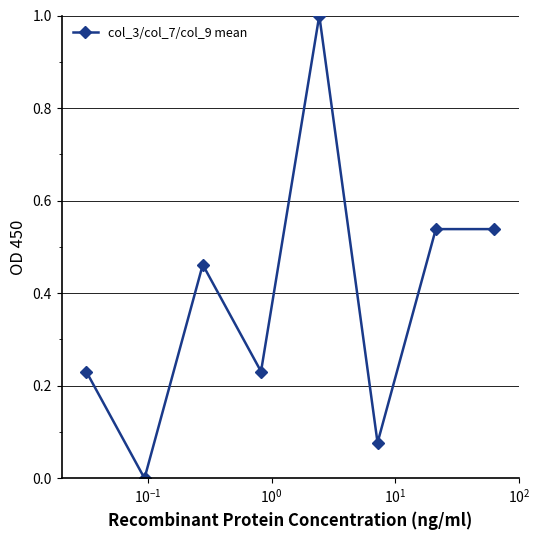

What is the sum of all values?

3.1